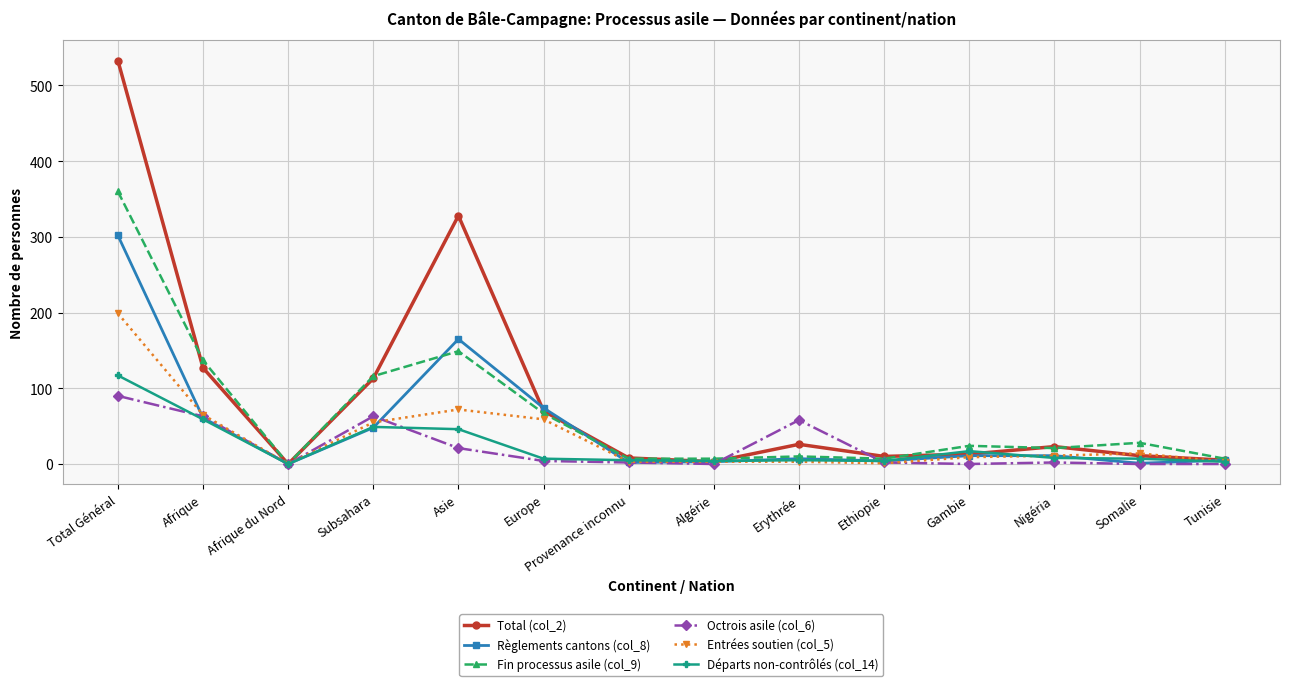

At which label is Départs non-contrôlés (col_14) closest to 58?

Afrique